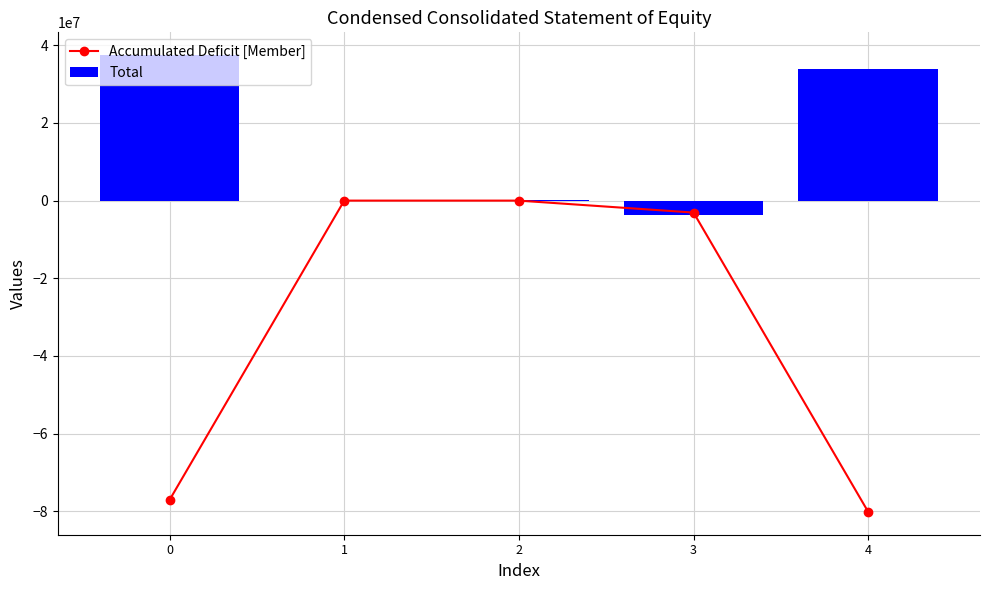

Is it true that Accumulated Deficit [Member] equals -50783502 at 2?

False